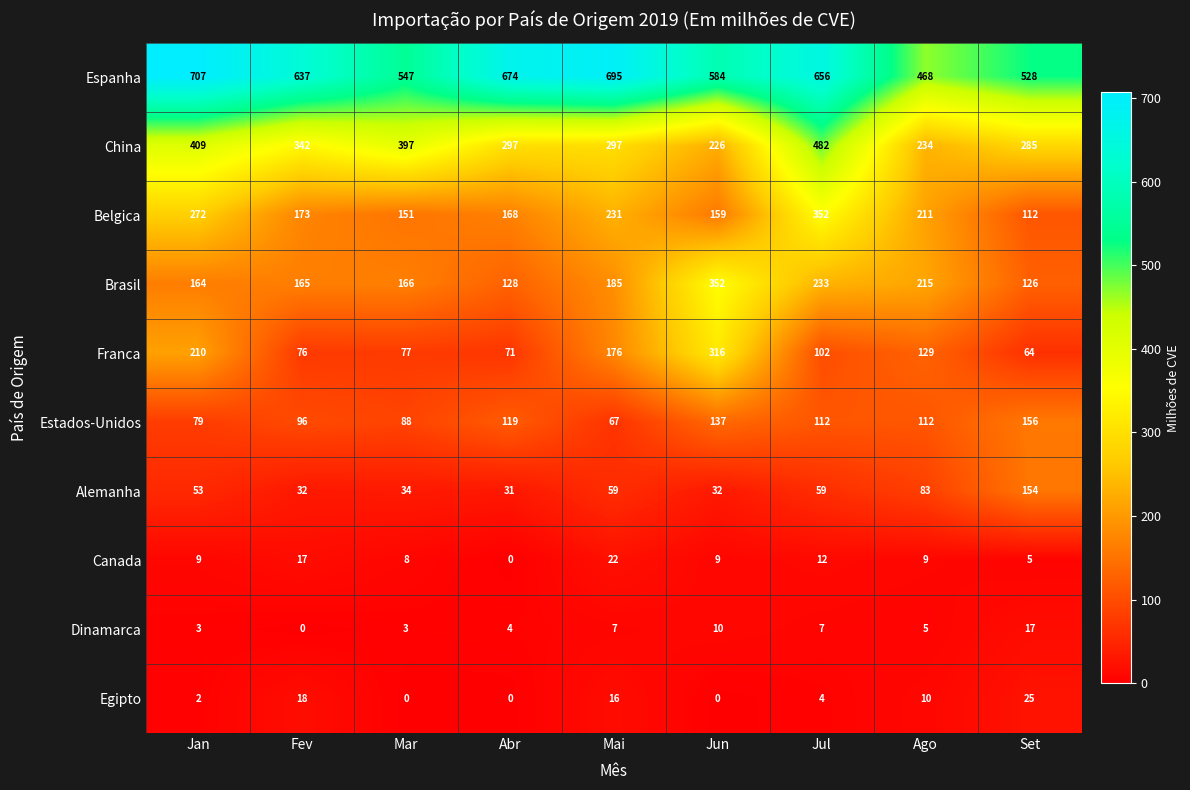

Is it true that Estados-Unidos equals 79 at Jan?

True